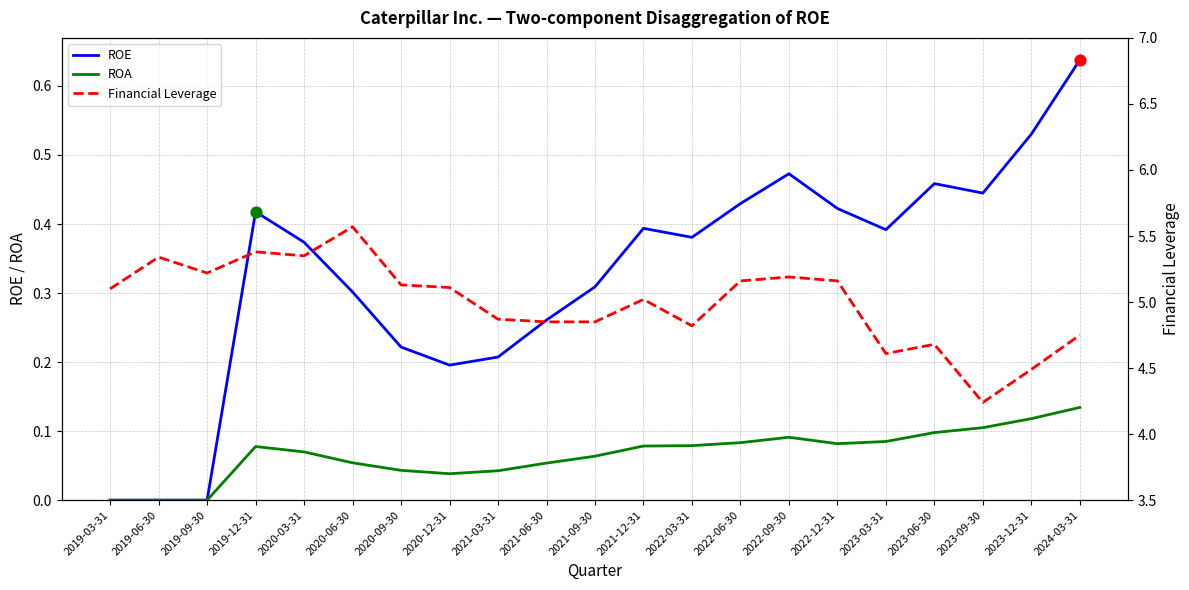

Is the value of ROA at 2024-03-31 greater than the value of Financial Leverage at 2019-09-30?

No